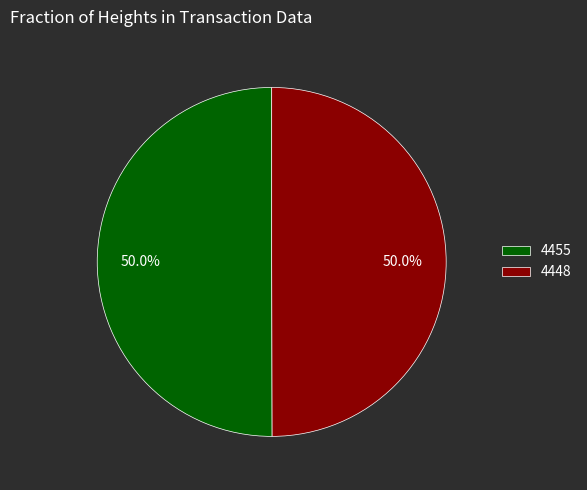

Approximately how many times larger is the value at 4448 compared to 4455?

1.0